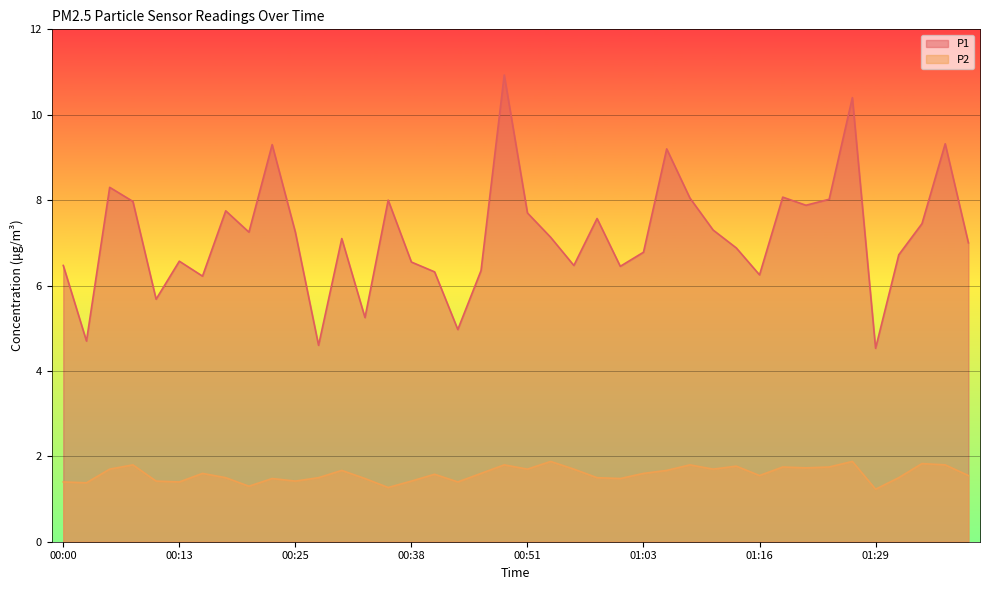

Is the value of P2 at 00:18 greater than the value of P1 at 00:10?

No